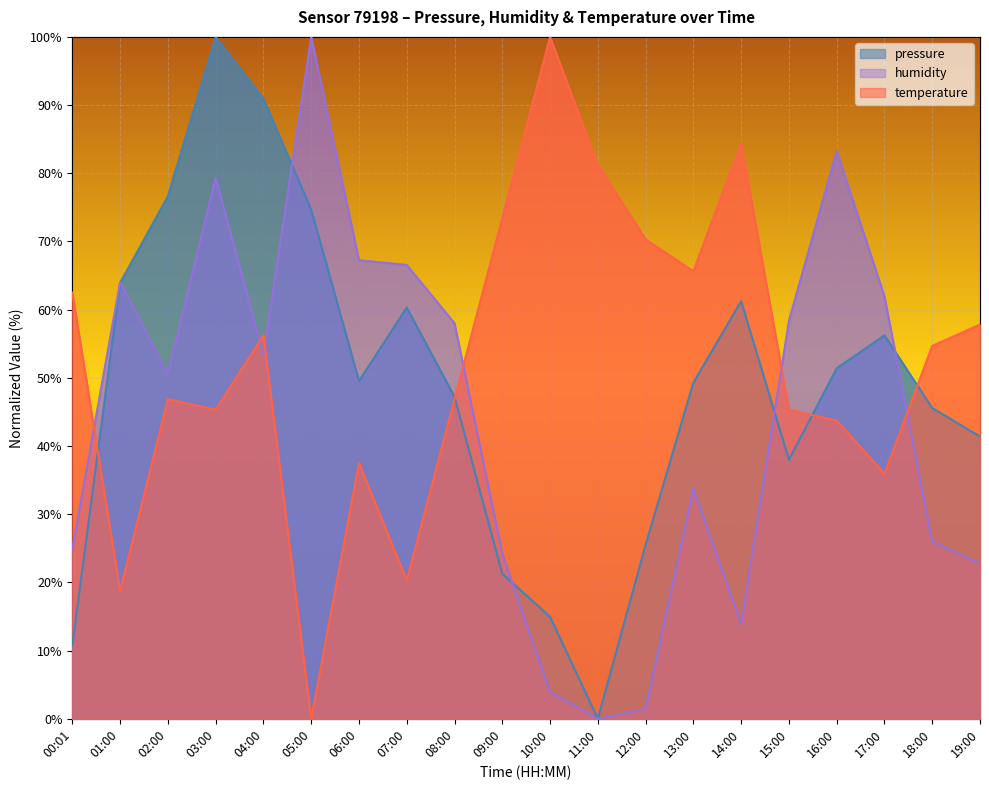

What are all the series names shown in the legend?

pressure, humidity, temperature